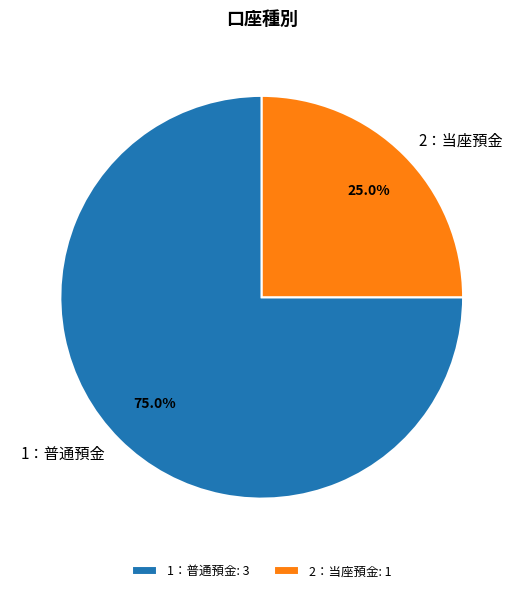

Is there any slice that represents more than half of the pie?

Yes